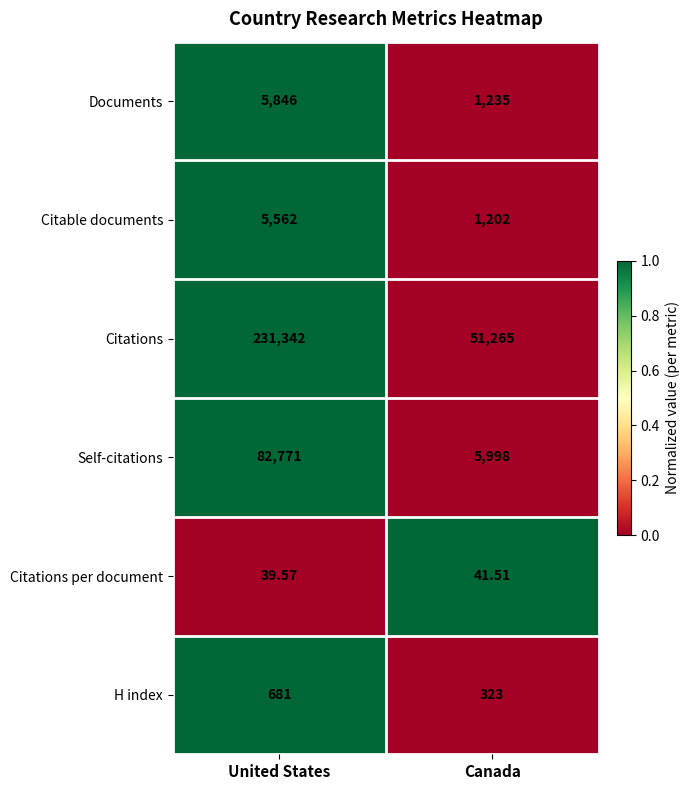

Which series has the largest range (max minus min)?

Citations